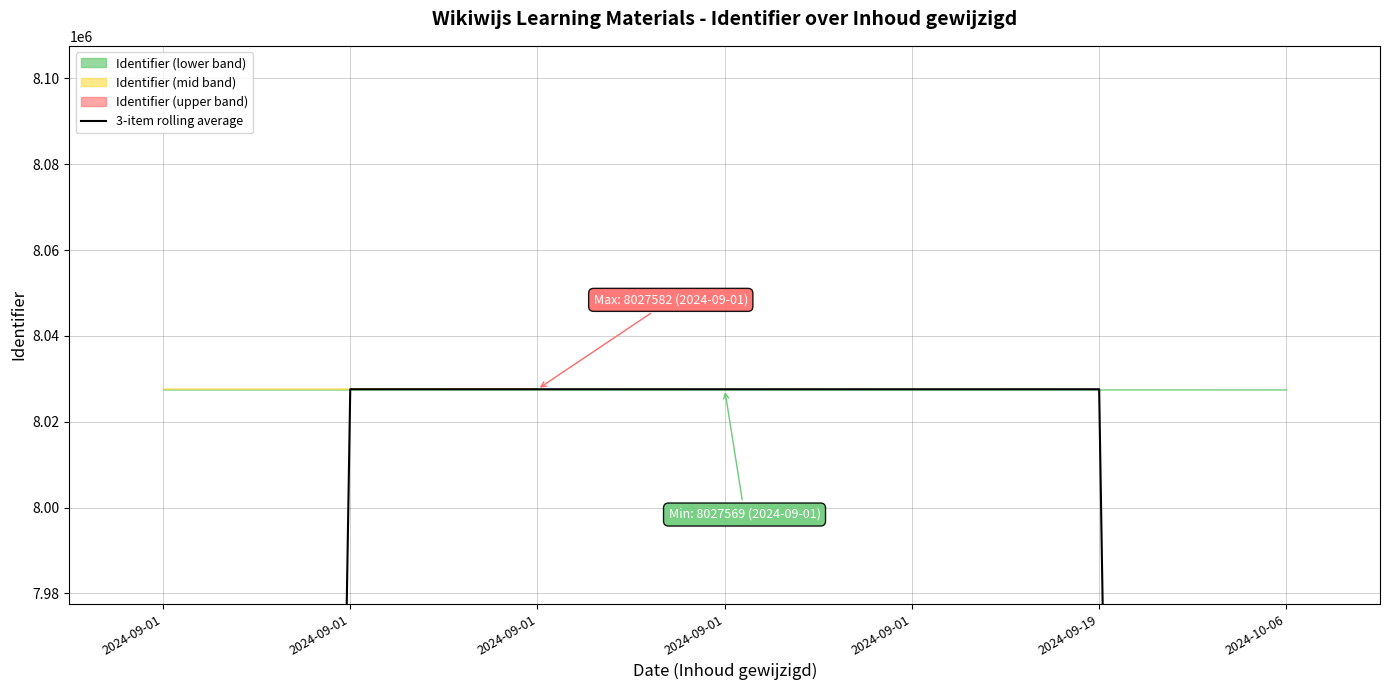

What is the sum of the values at 2024-09-01 and 2024-09-01?

13379287.0